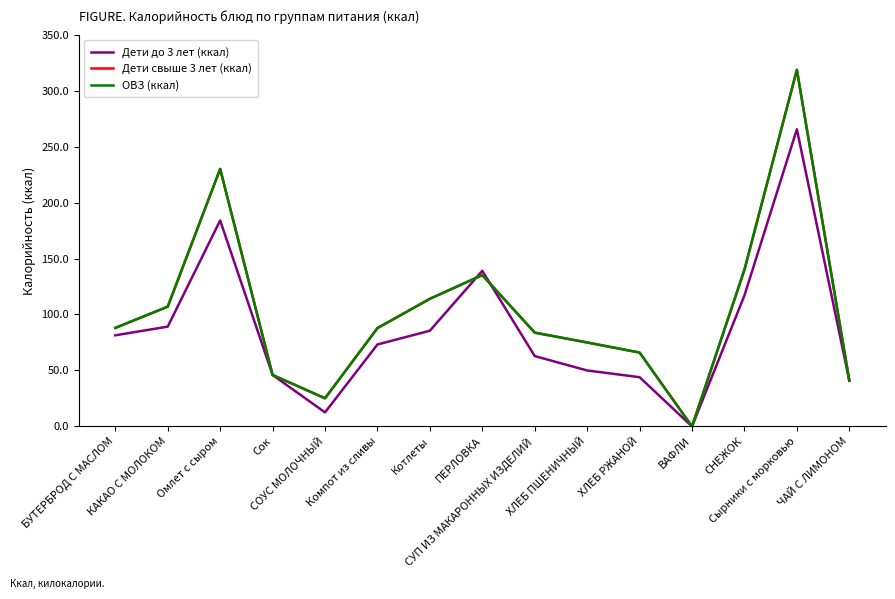

Does the chart have visible grid lines?

No